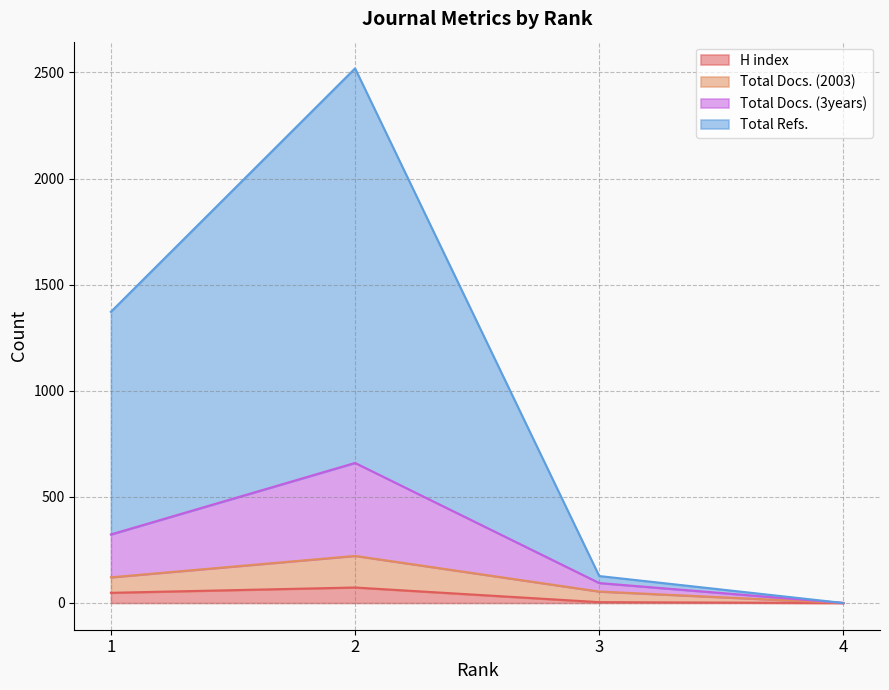

How many data points does each series have?

4